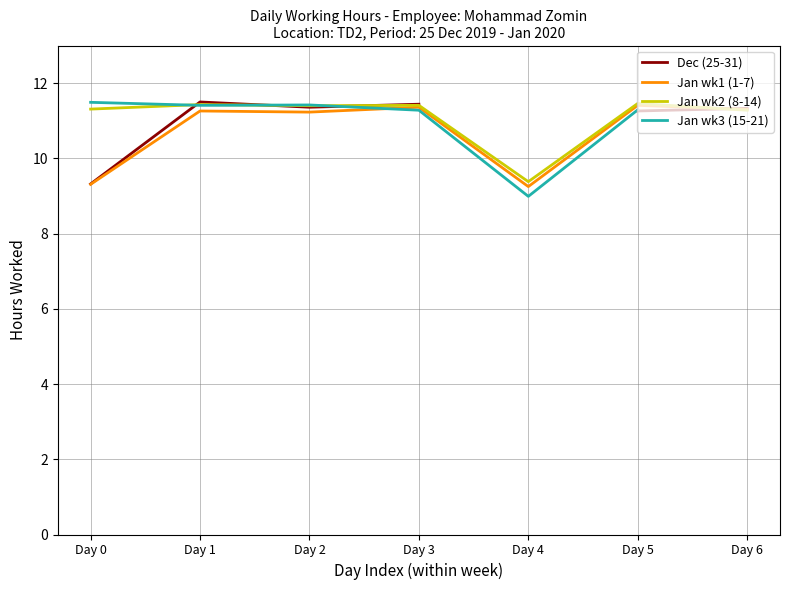

What is the value of the Dec (25-31) point at the 6th from the left?

11.3